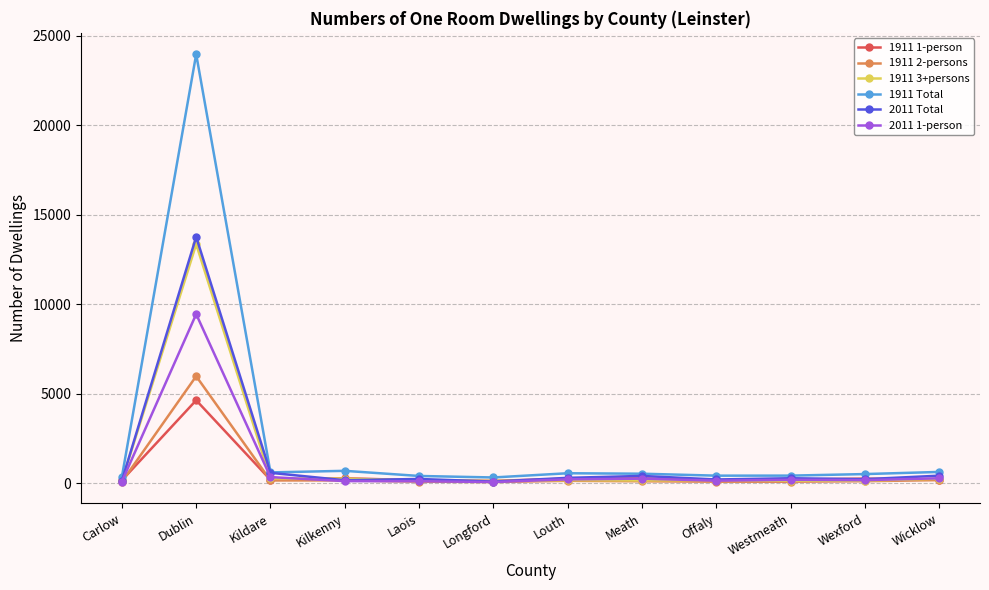

What is the sum of all 2011 Total values?

16812